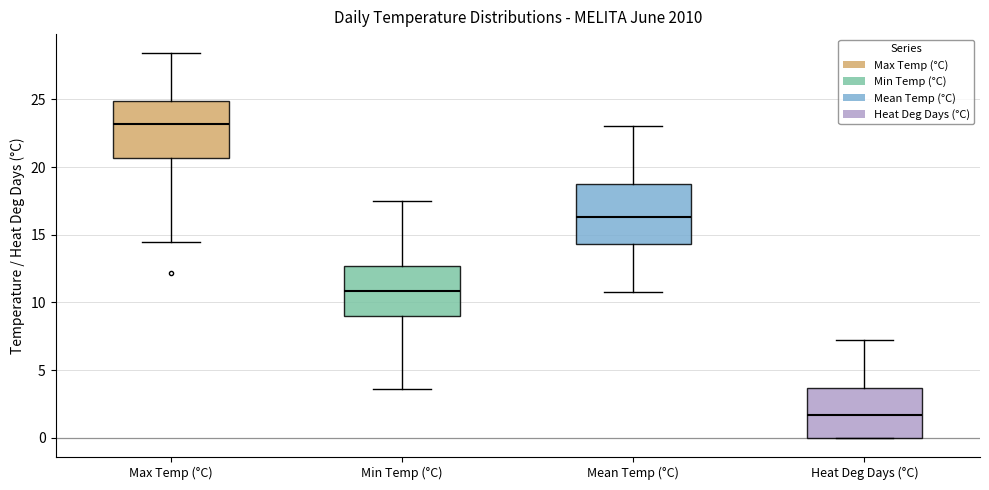

Where does the upper whisker of the box for Max Temp (°C) end on the y-axis? The values are not printed on the chart, so give them approximately, as read against the axis.

28.5